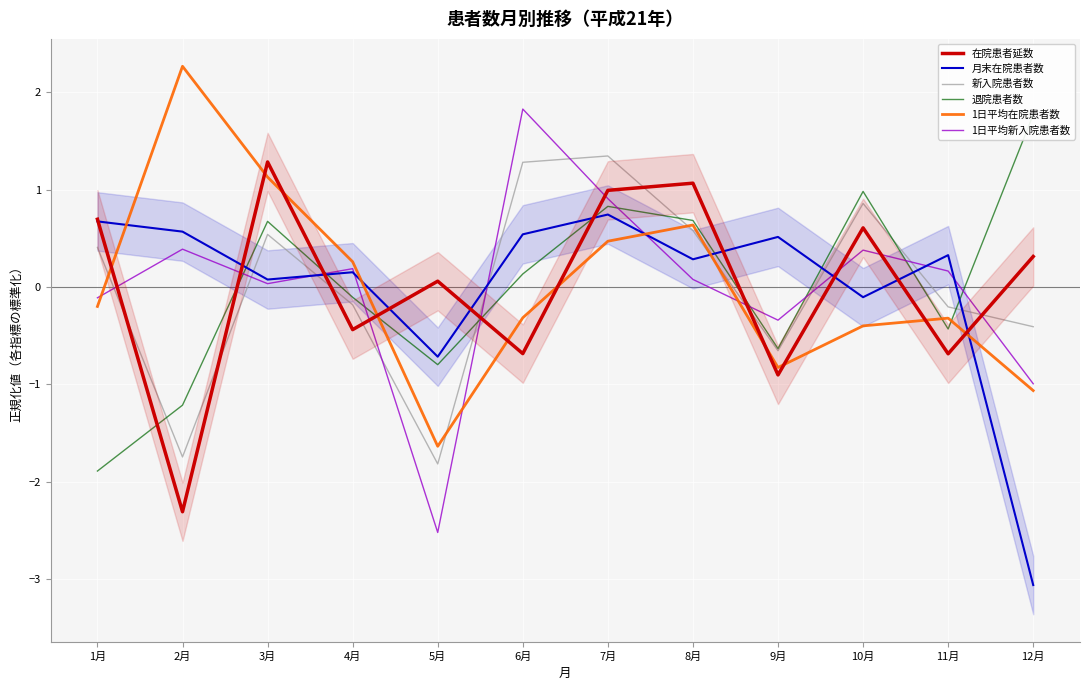

How many lines are shown in the chart?

6